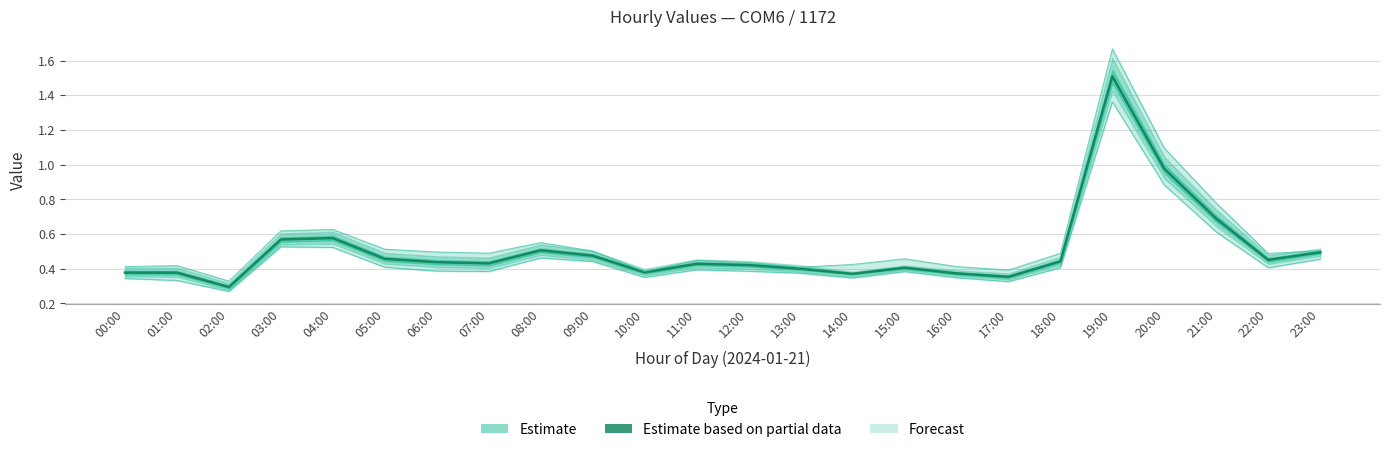

What position from the right is 08:00?

16